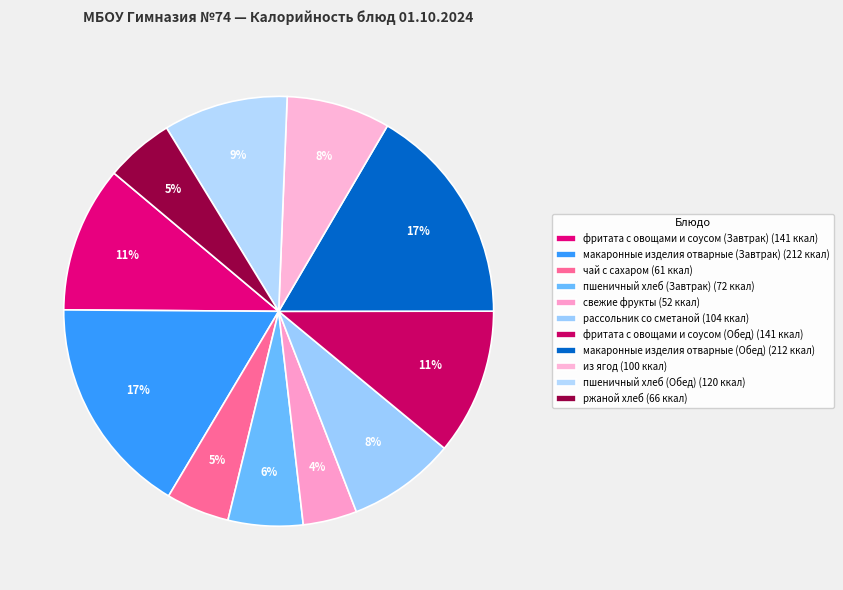

To the nearest percent, what is the difference between the макаронные изделия отварные (Завтрак) and фритата с овощами и соусом (Обед) slice percentages?

6%